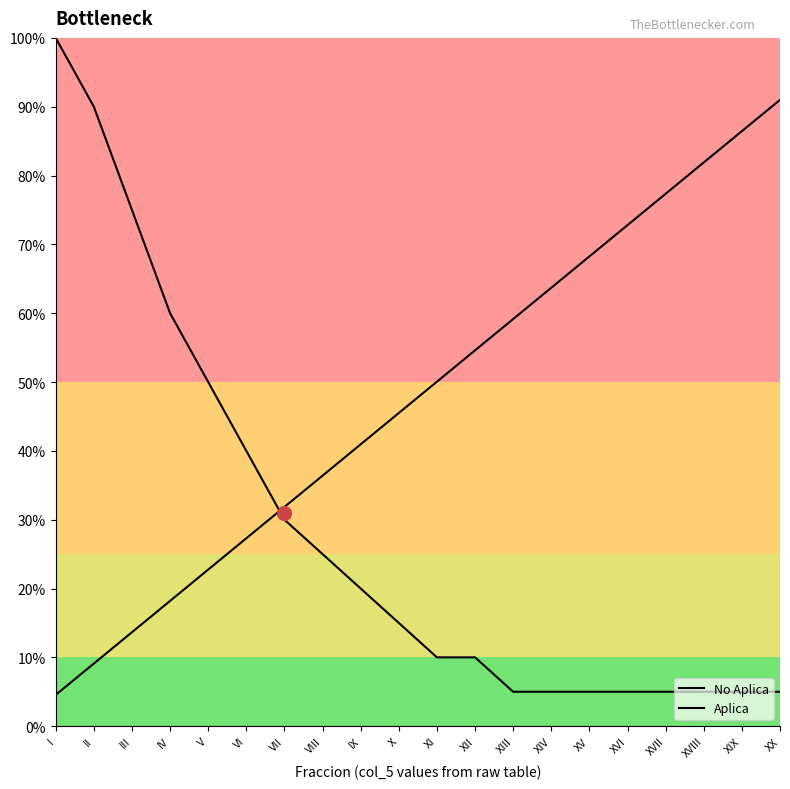

How many data points does each series have?

20